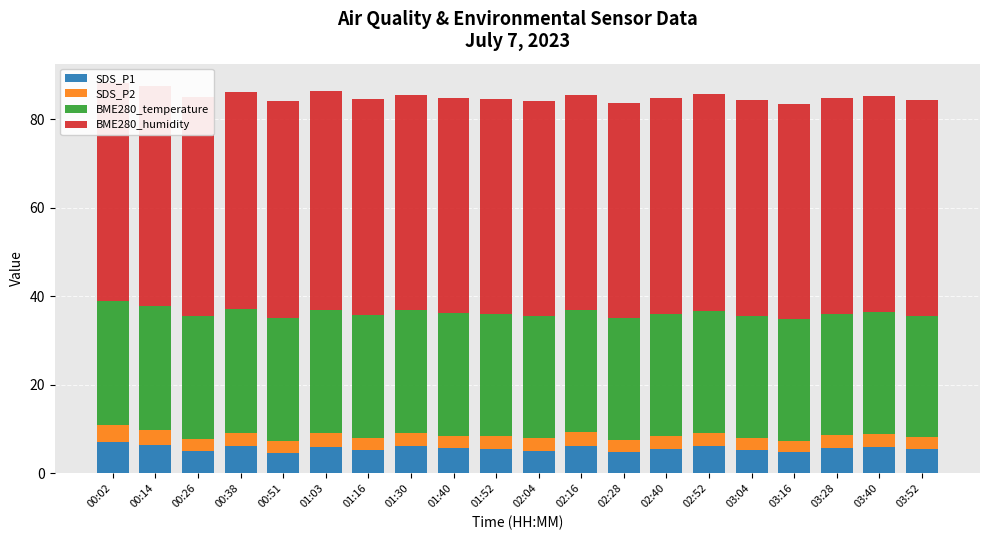

Is the value of SDS_P2 at 02:40 greater than the value of BME280_temperature at 02:16?

No